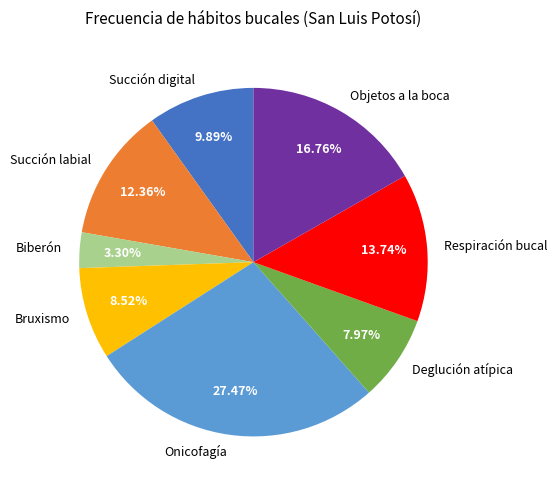

What is the ratio of the value at Succión labial to the value at Respiración bucal?

0.9